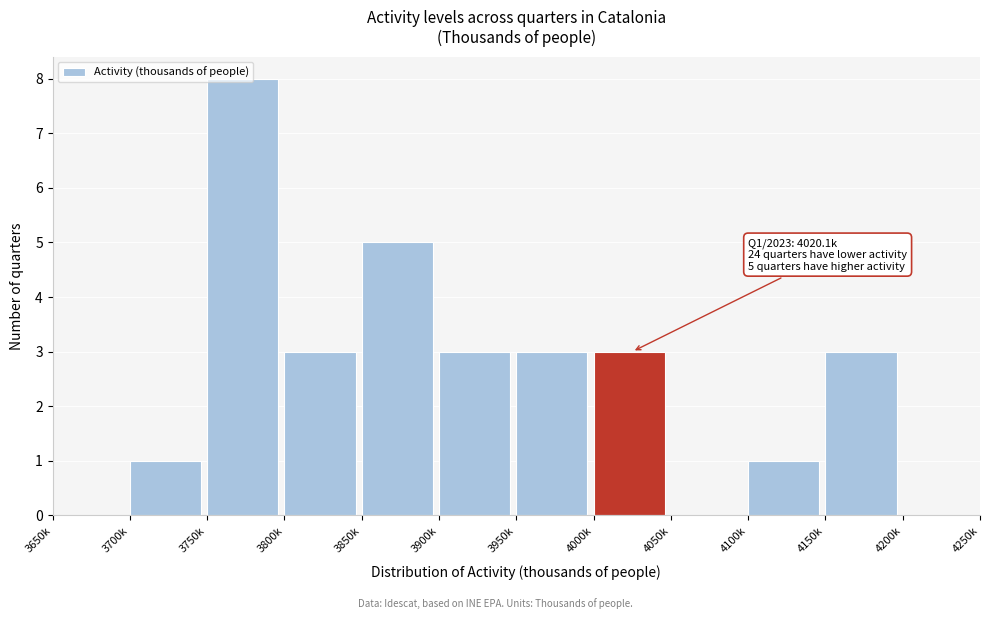

What is the approximate value at 4000k?

3